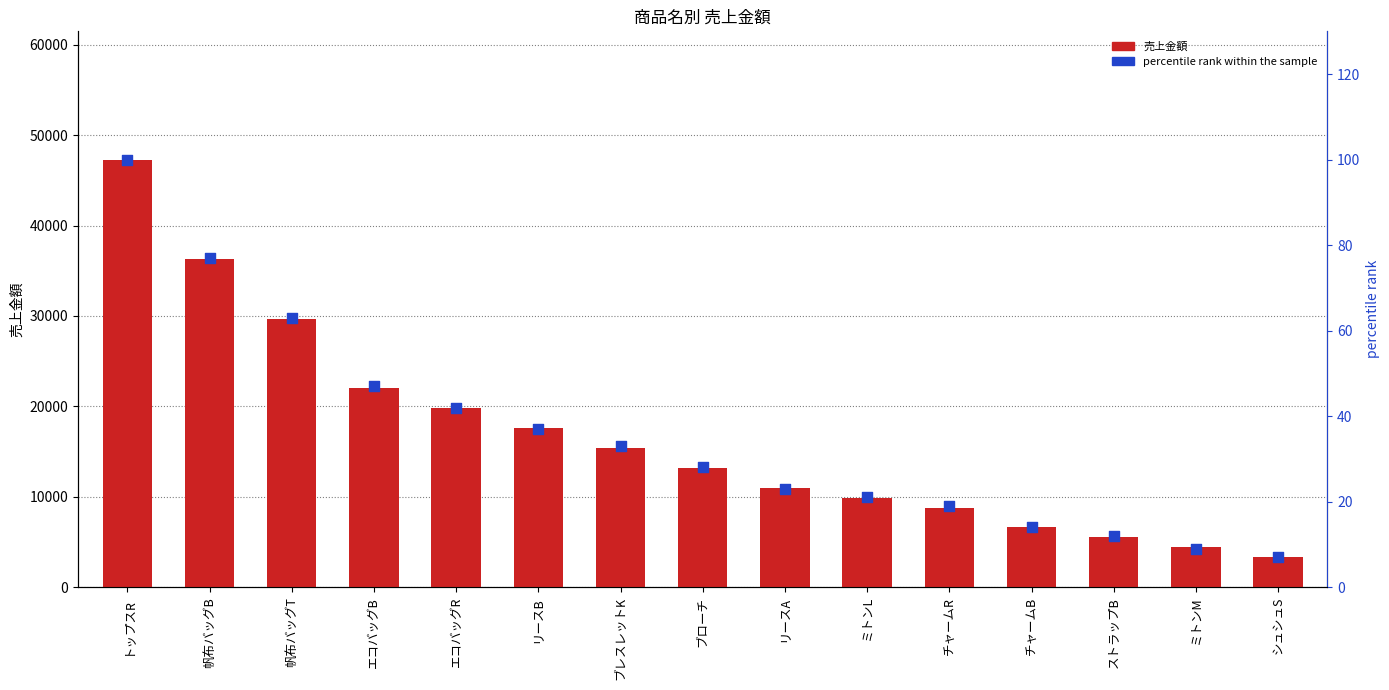

Which series contains the lowest Y value?

percentile rank within the sample